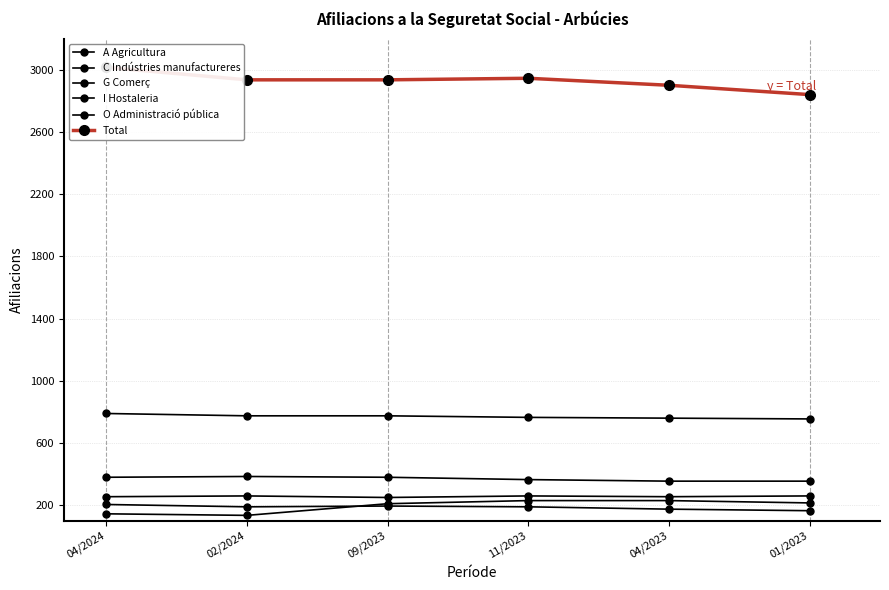

At which label does C Indústries manufactureres first exceed 775?

04/2024